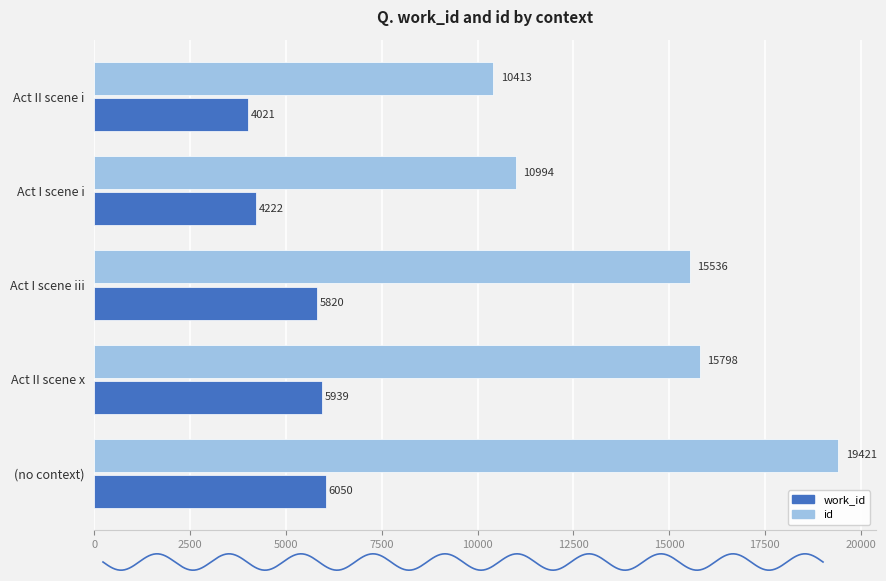

What is the total value across all series at (no context)?

25471